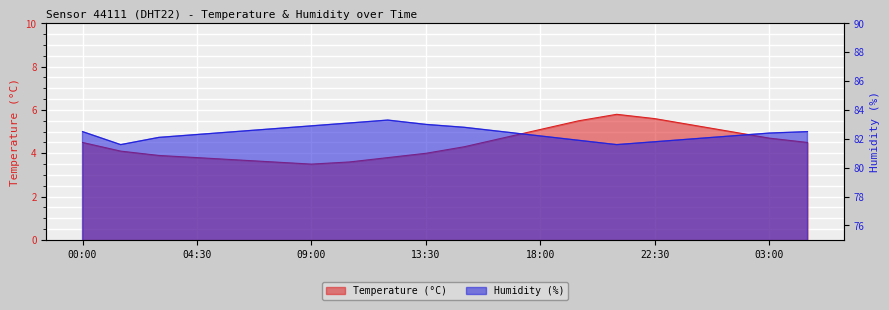

Between 09:00 and 18:00, which series saw the biggest shift?

Temperature